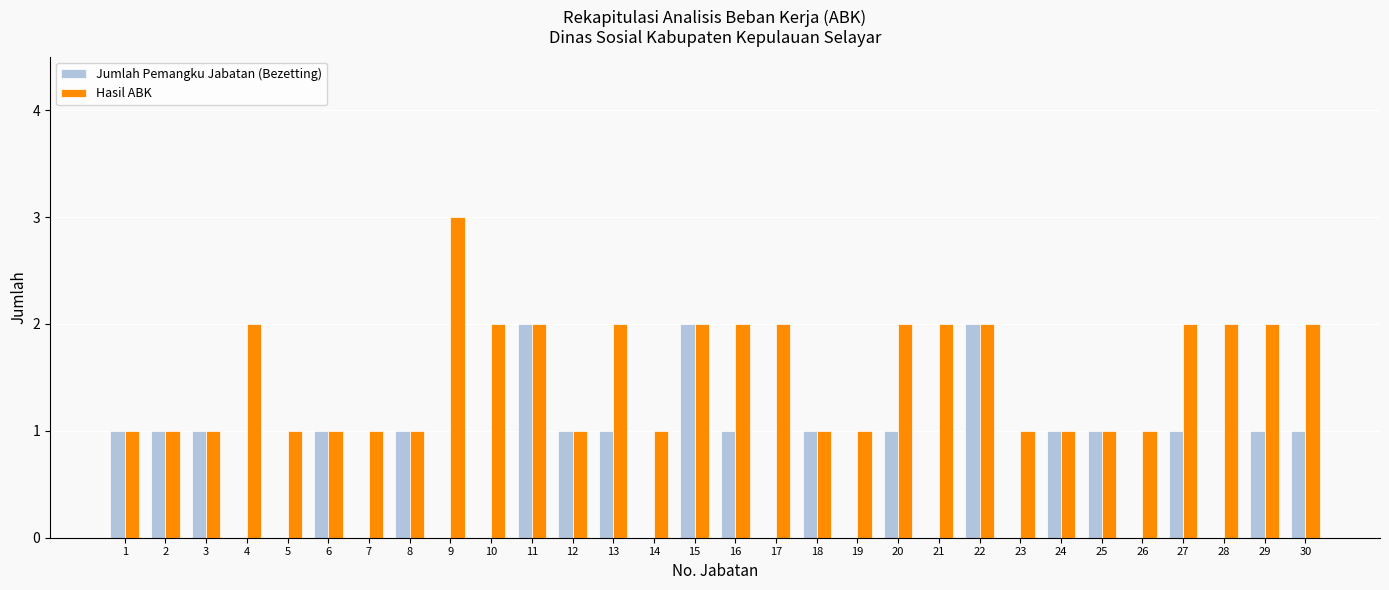

How many groups of bars are there?

30